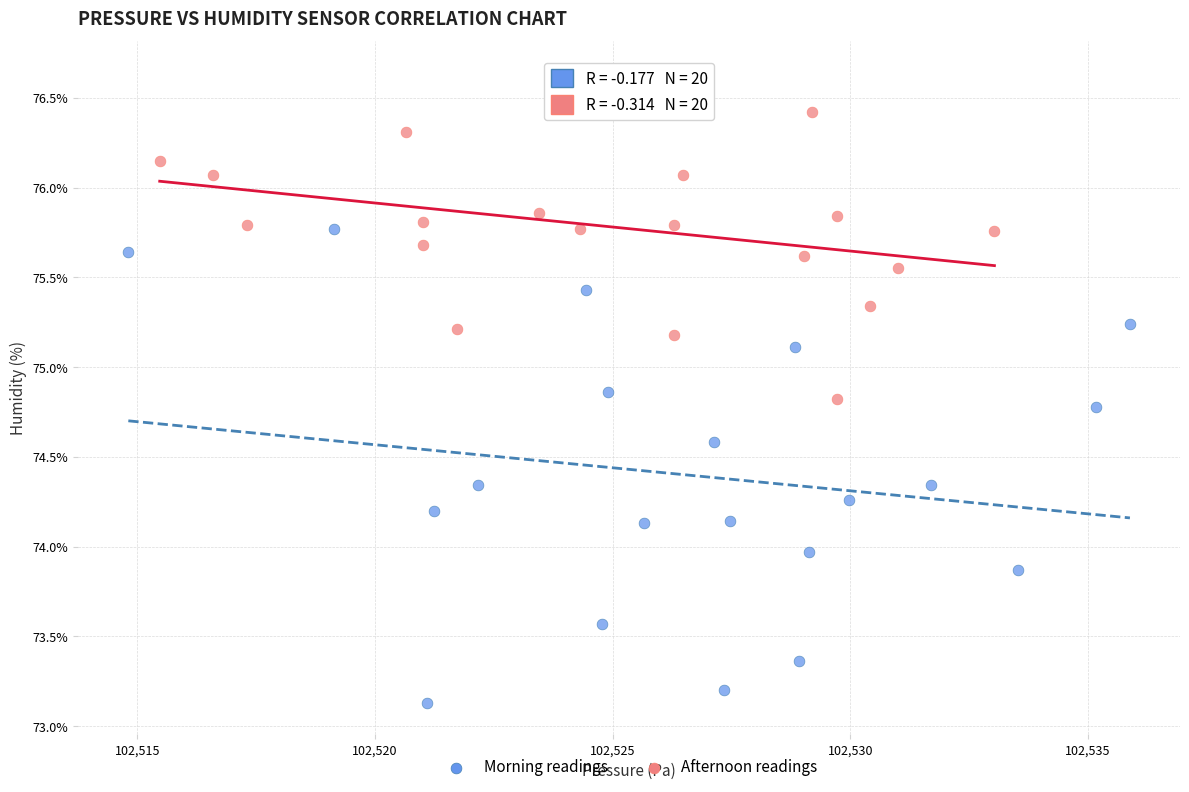

Which series reaches the minimum Y coordinate?

Morning readings